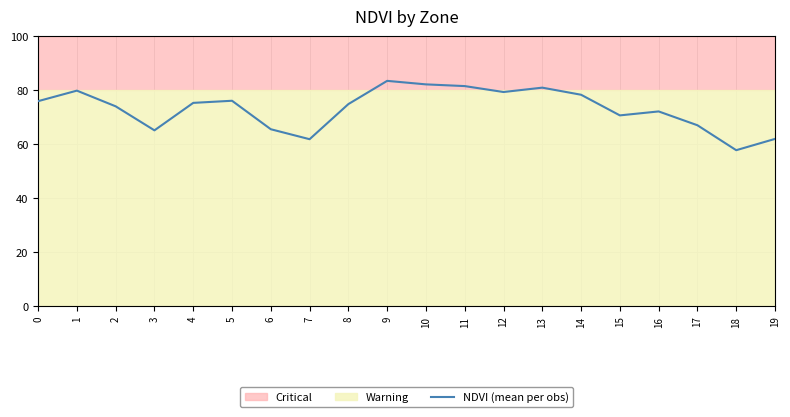

Which has a higher value, 5 or 12?

12